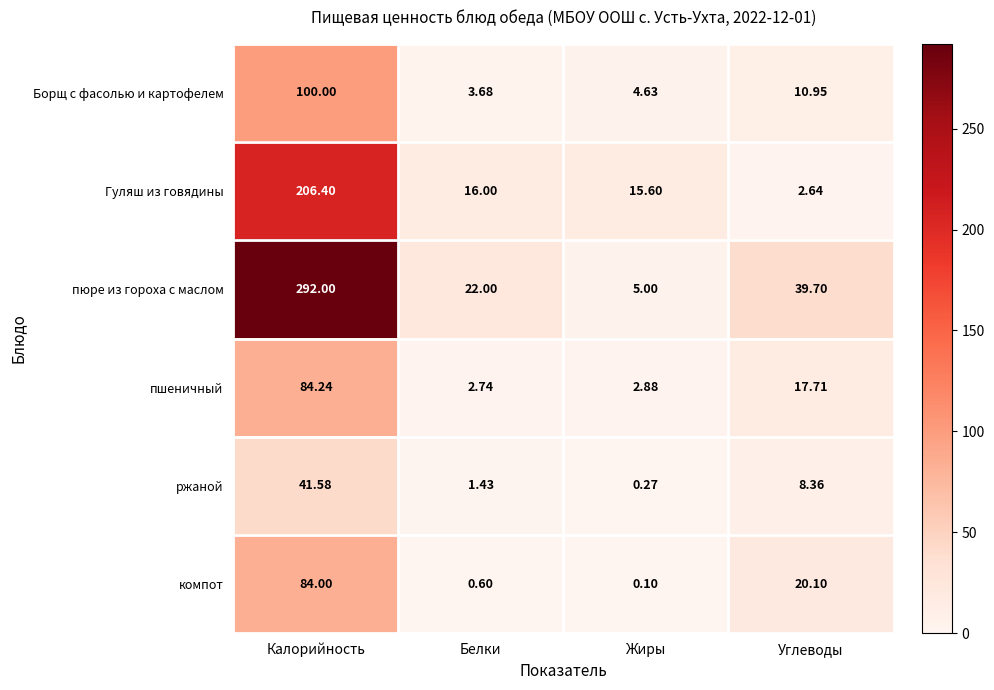

At which label does Борщ с фасолью и картофелем reach its peak?

Калорийность